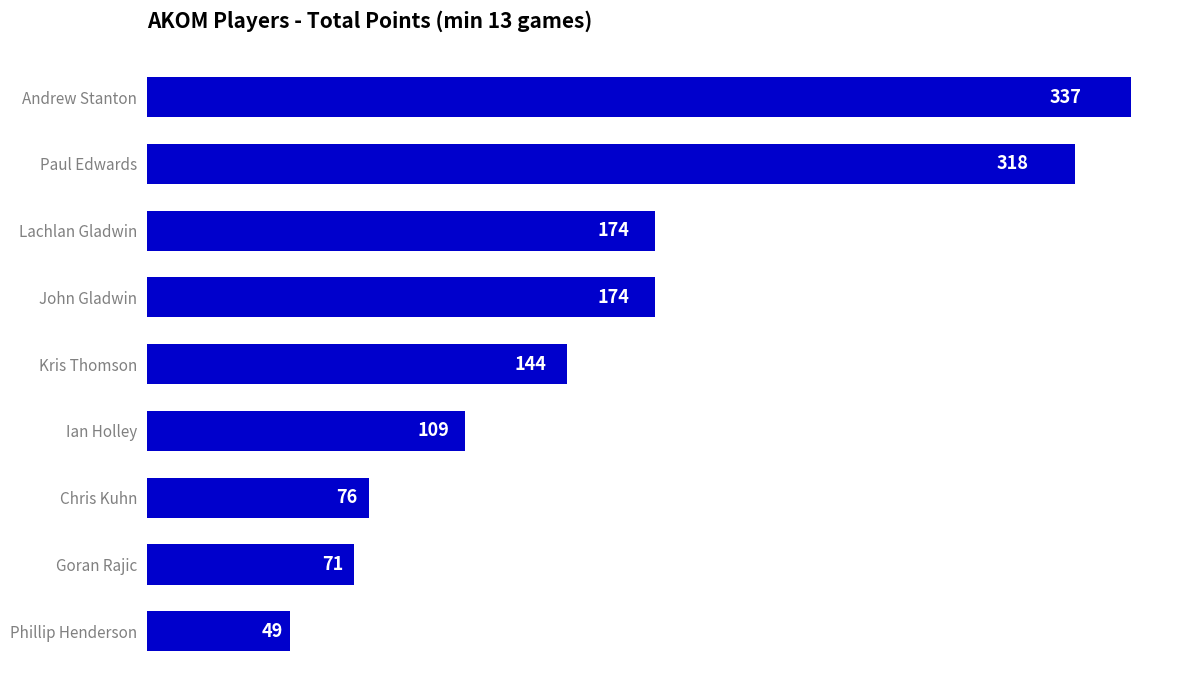

Is it true that the value at John Gladwin is 111?

False